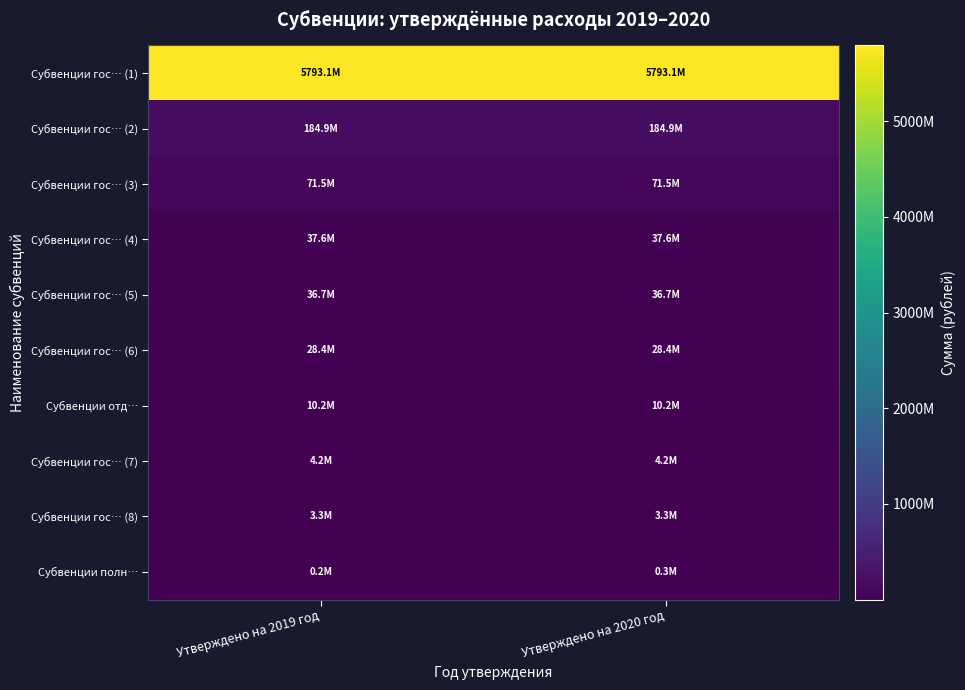

What is the greatest value displayed?

5793105487.0